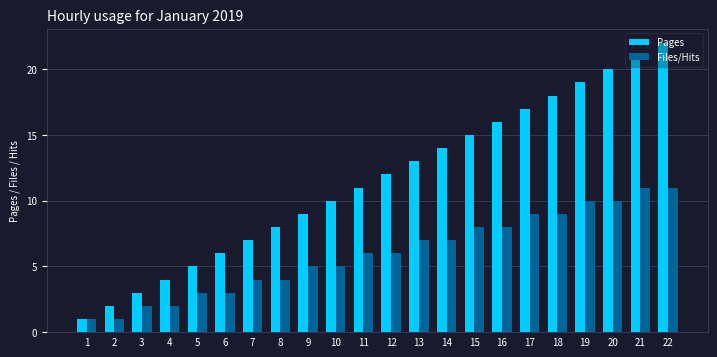

Reading left to right, what are all the values shown in this chart?

Pages: 1=1	2=2	3=3	4=4	5=5	6=6	7=7	8=8	9=9	10=10	11=11	12=12	13=13	14=14	15=15	16=16	17=17	18=18	19=19	20=20	21=21	22=22
Files/Hits: 1=1	2=1	3=2	4=2	5=3	6=3	7=4	8=4	9=5	10=5	11=6	12=6	13=7	14=7	15=8	16=8	17=9	18=9	19=10	20=10	21=11	22=11